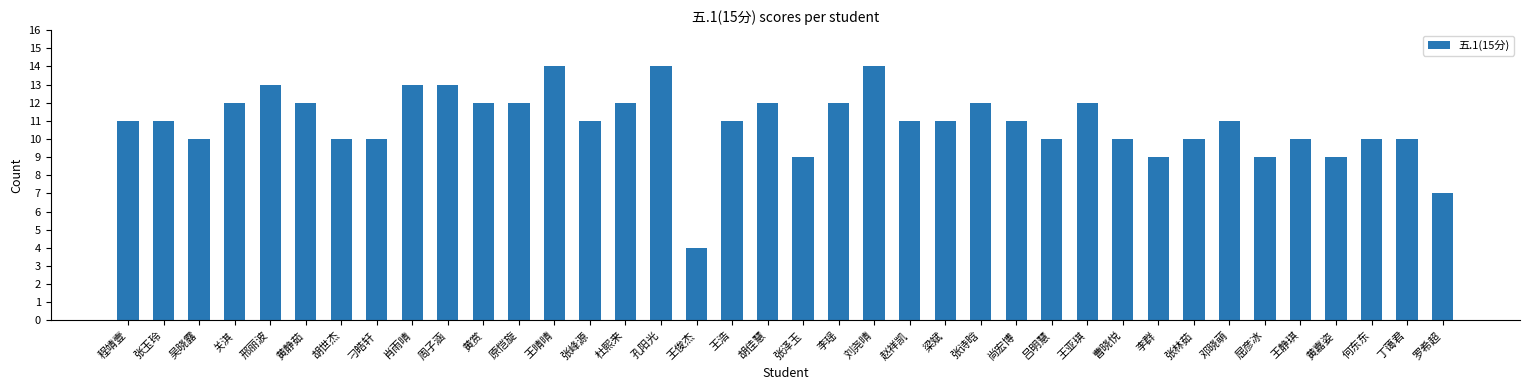

What is the difference between the second highest and second lowest values?

7